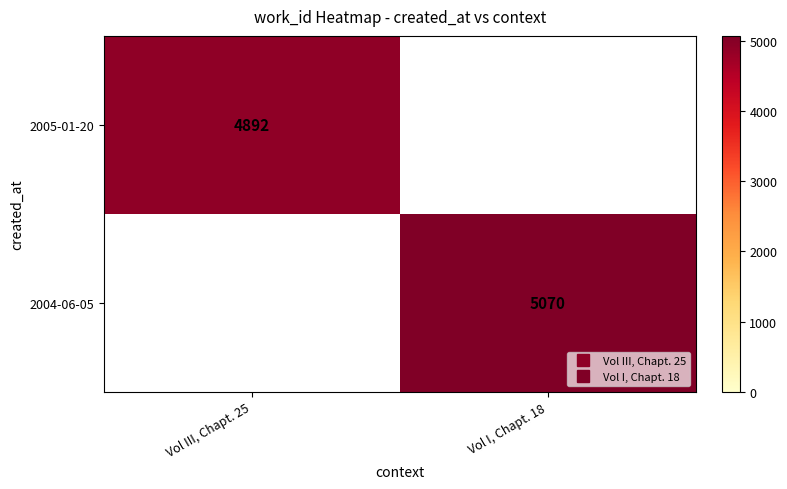

Is it true that 2005-01-20 equals 4892.0 at Vol III, Chapt. 25?

True